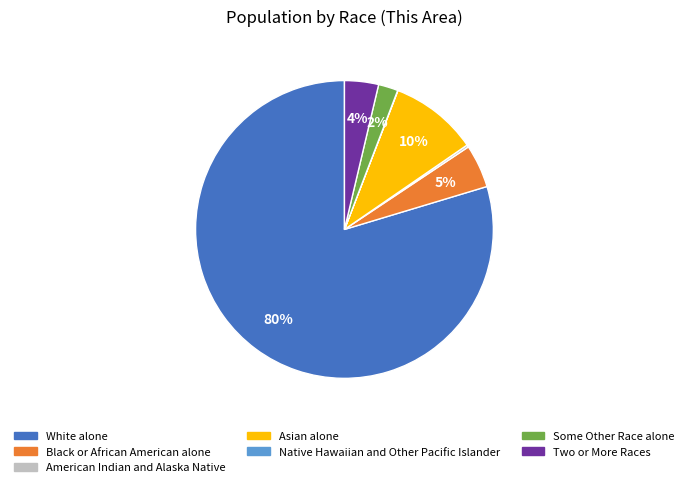

Is it true that Some Other Race alone is 2% of the pie?

True